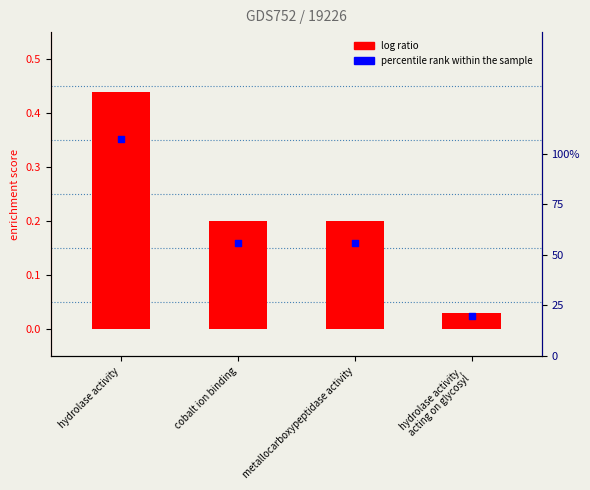

What are all the series names shown in the legend?

log ratio, percentile rank within the sample